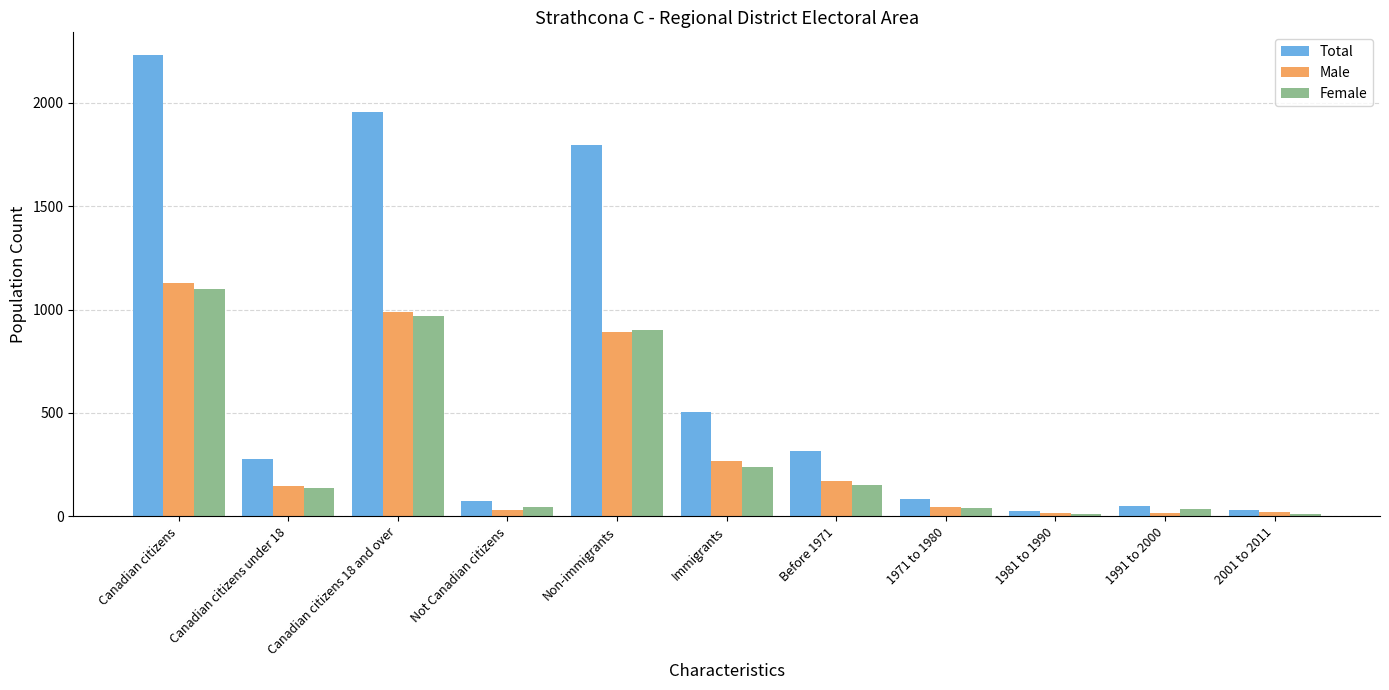

What is the sum of the Female values at Not Canadian citizens and Before 1971?

195